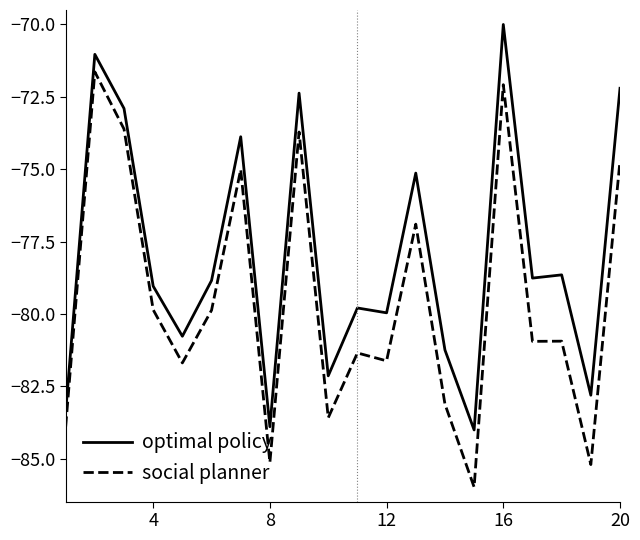

Reading left to right, what are all the values shown in this chart?

optimal policy: -83.4	-71.0	-72.9	-79.0	-80.8	-78.8	-73.9	-83.9	-72.4	-82.1	-79.8	-80.0	-75.1	-81.2	-84.0	-70.0	-78.8	-78.6	-82.8	-72.2
social planner: -83.9	-71.6	-73.6	-79.9	-81.7	-79.9	-75.0	-85.1	-73.7	-83.6	-81.3	-81.6	-76.9	-83.1	-86.0	-72.1	-80.9	-80.9	-85.2	-74.7